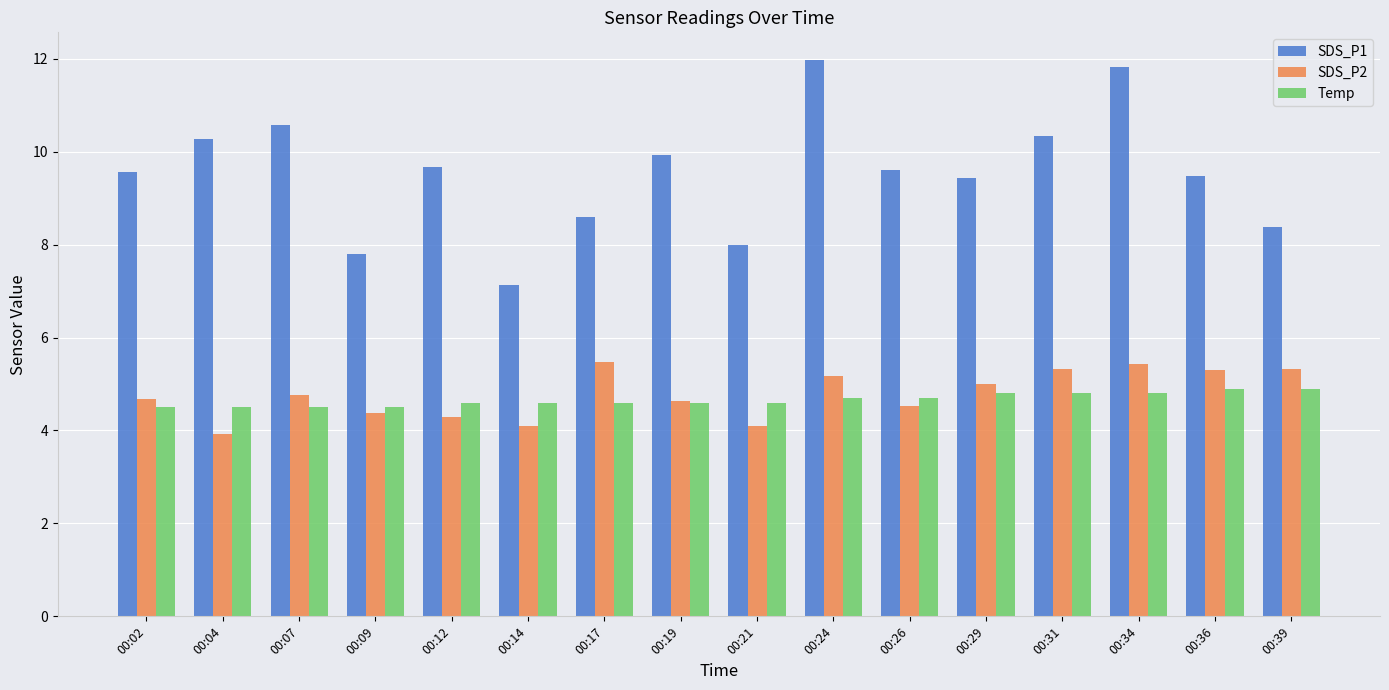

Which category has the lowest value in the SDS_P2 series?

00:04